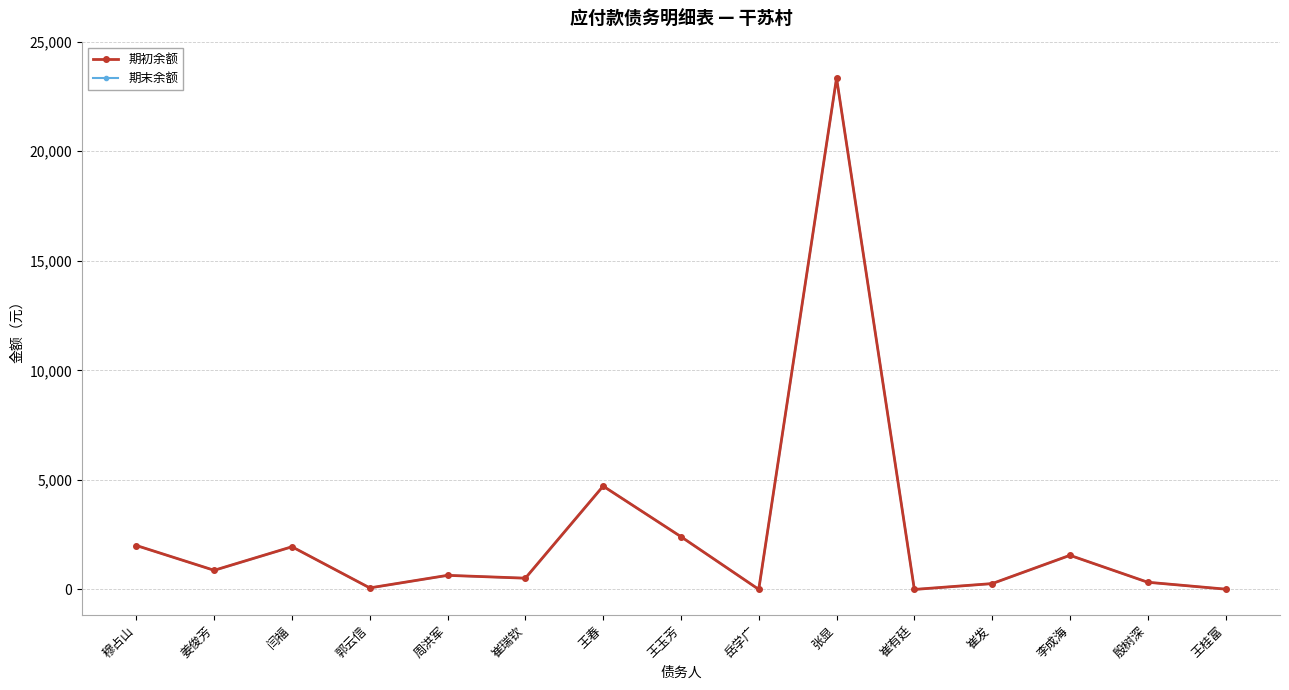

Reading right to left, extract all data points from this chart.

期初余额: 14.8	330.0	1558.7	268.4	1.4	23340.2	4.0	2409.6	4717.4	515.3	645.0	72.0	1949.6	875.1	2006.5
期末余额: 14.8	330.0	1558.7	268.4	1.4	23340.2	4.0	2409.6	4717.4	515.3	645.0	72.0	1949.6	875.1	2006.5